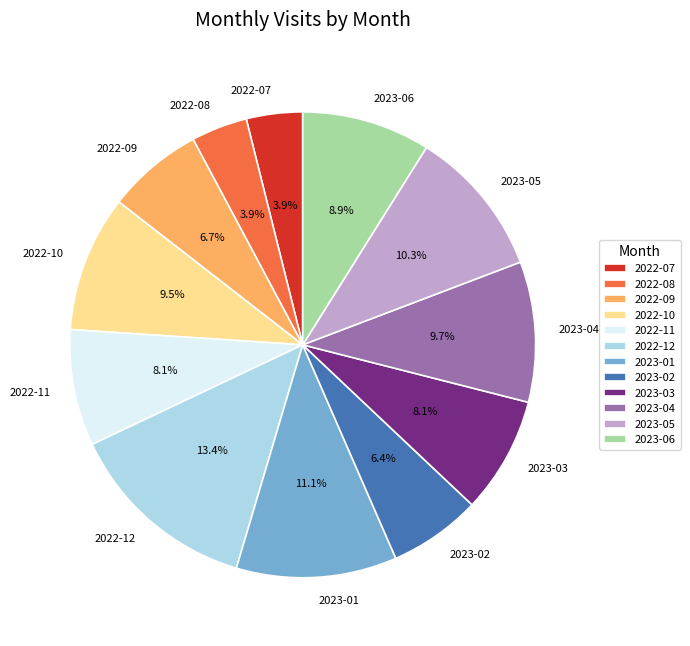

To the nearest percent, what percentage of the pie is 2023-01?

11%